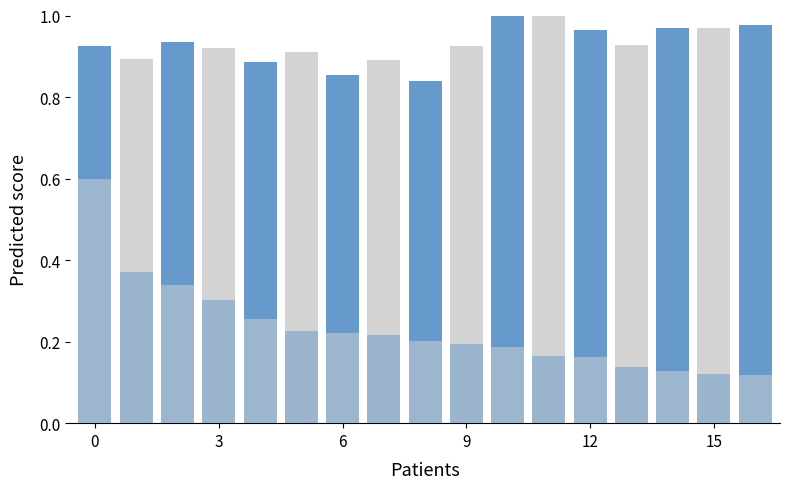

List the series in order of their overall mean, highest first.

Age-Adjusted Incidence Rate, Relative Case Count